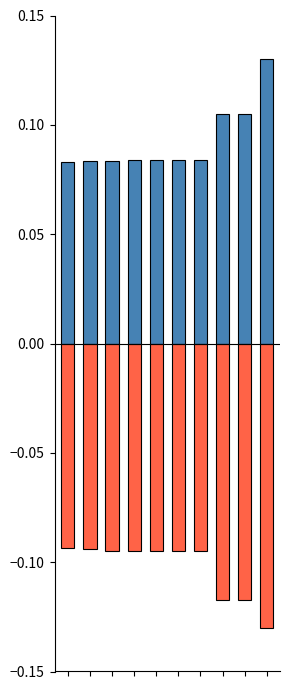

Is the value of work_id at 0 greater than the value of id at 9?

No